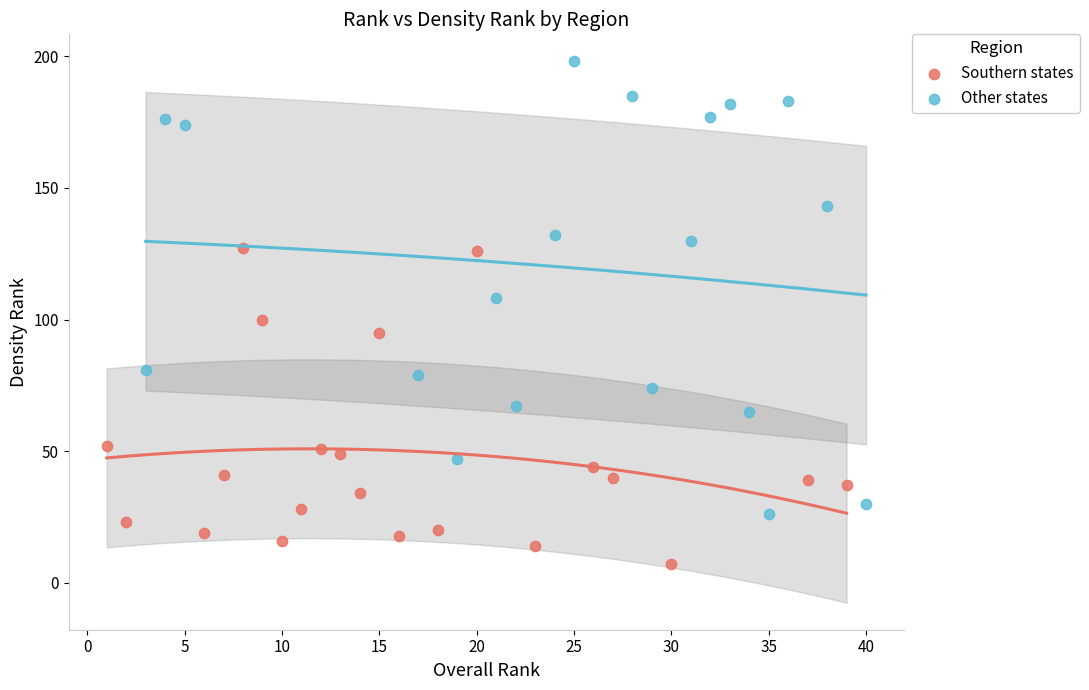

Which series has the widest spread of Y values?

Other states